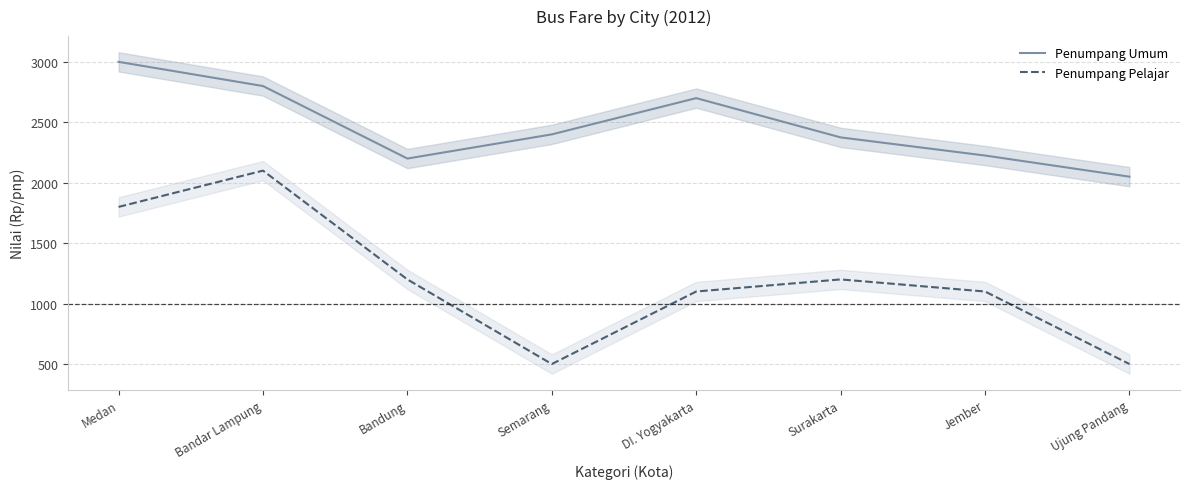

What is the value of the Penumpang Umum point at the 8th from the left?

2050